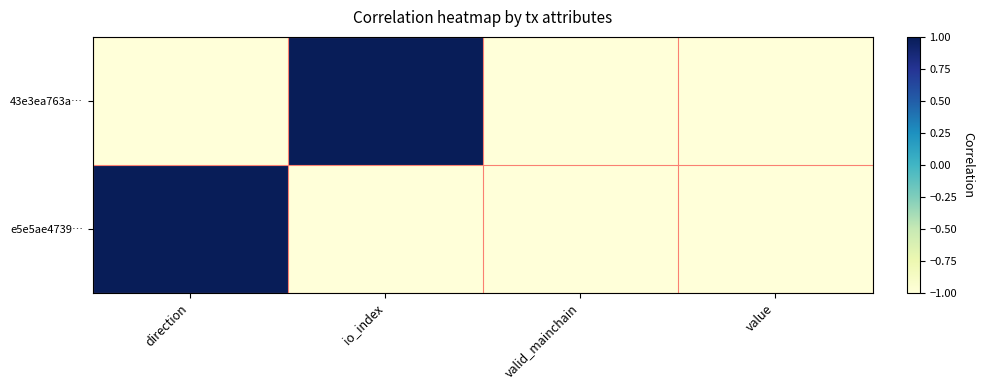

At which category is the sum across all series the highest?

direction